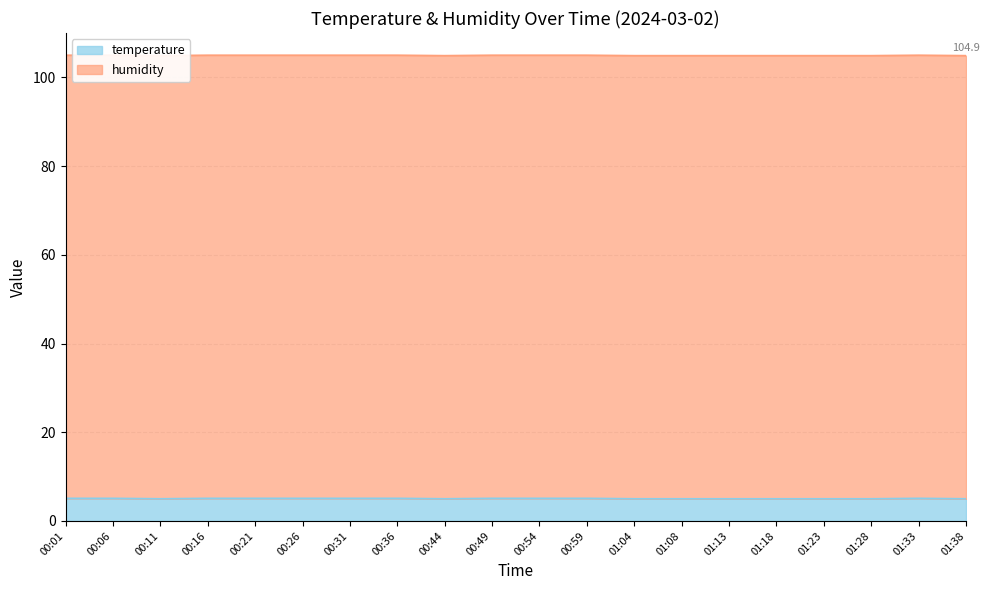

True or false: there are more than 2 points higher than both neighbors.

False